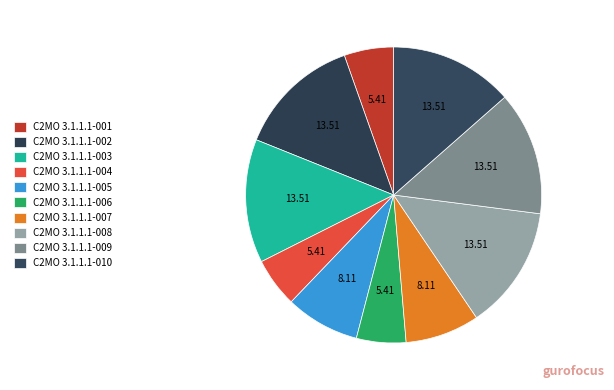

What percentage is the C2MO 3.1.1.1-006 slice, to the nearest percent?

5%